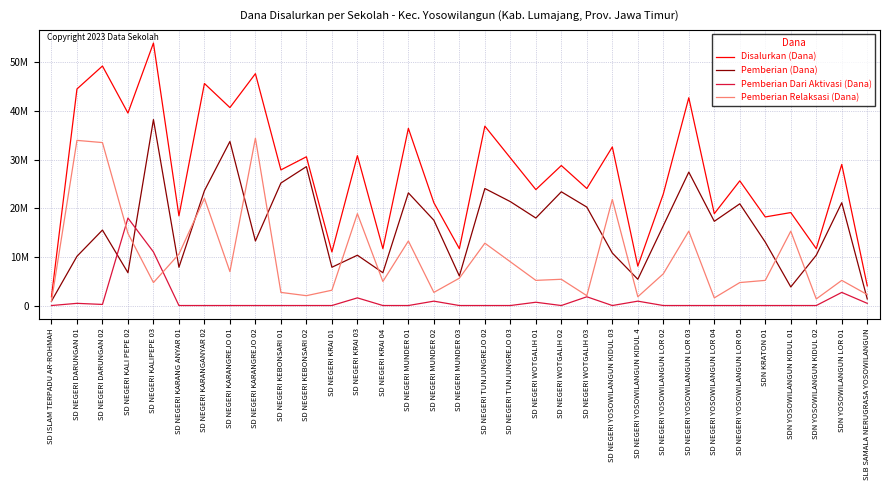

What is the total value across all series at SD NEGERI TUNJUNGREJO 02?

73800000